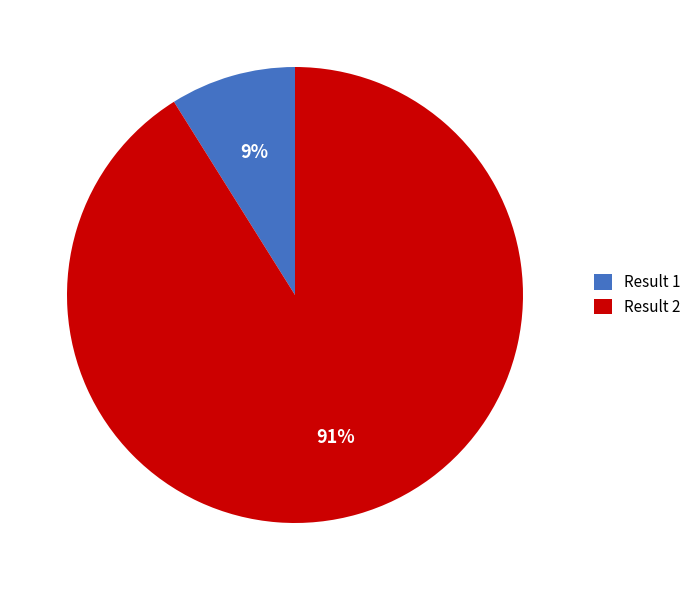

How many slices are in this pie chart?

2